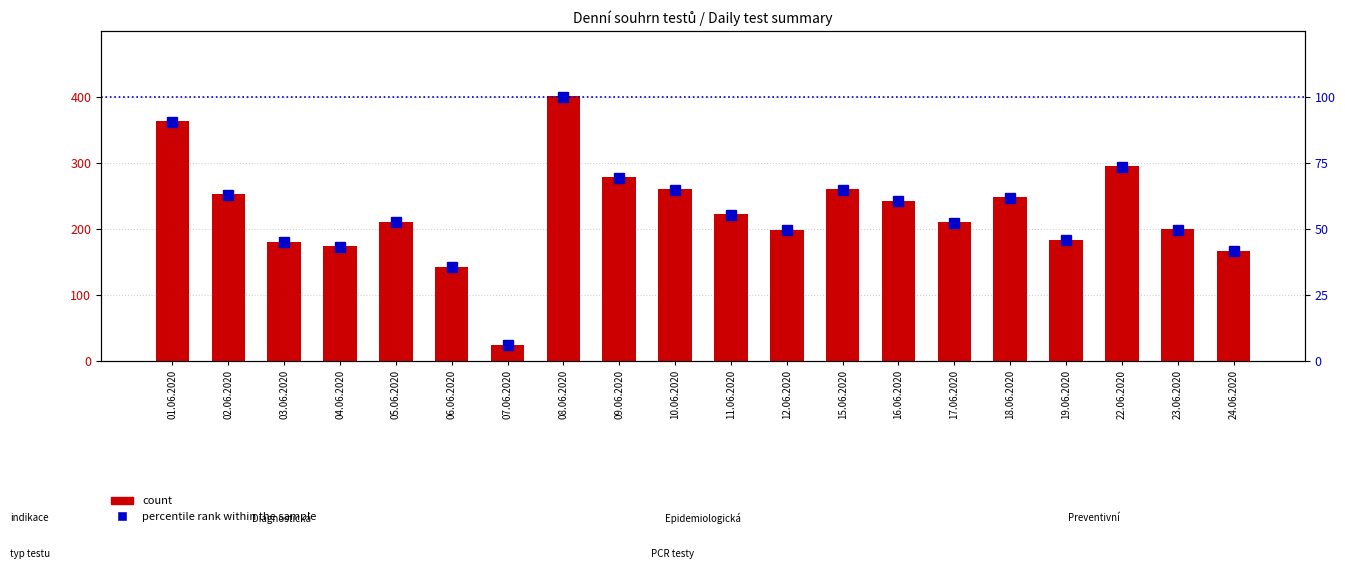

Reading left to right, list all the values displayed in this chart.

PCR tests (count): 364.0	253.0	181.0	174.0	211.0	143.0	24.0	402.0	279.0	260.0	223.0	199.0	260.0	243.0	210.0	248.0	184.0	296.0	200.0	167.0
percentile rank within the sample: 90.5	62.9	45.0	43.3	52.5	35.6	6.0	100.0	69.4	64.7	55.5	49.5	64.7	60.4	52.2	61.7	45.8	73.6	49.8	41.5